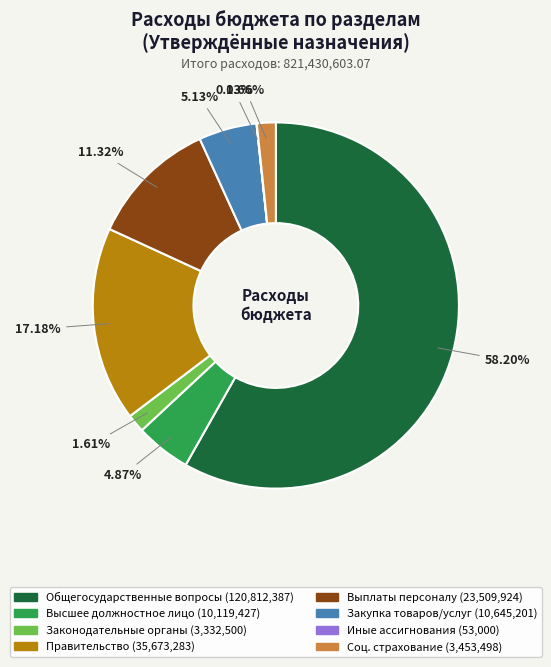

Does any single category account for the majority?

Yes